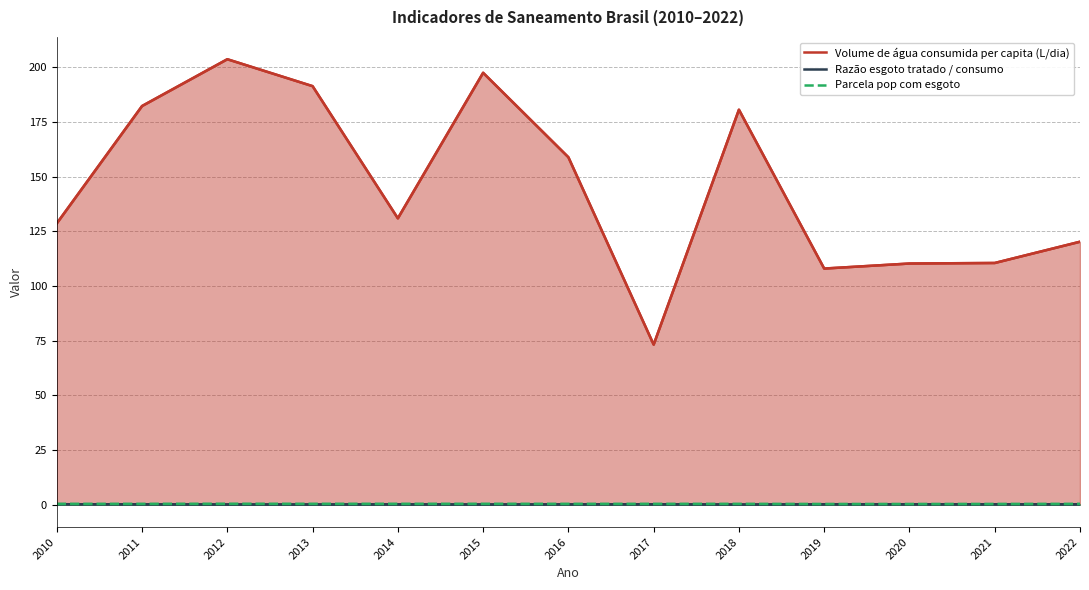

The value of Volume de água consumida per capita (L/dia) at 2020 is 74.4. True or false?

False